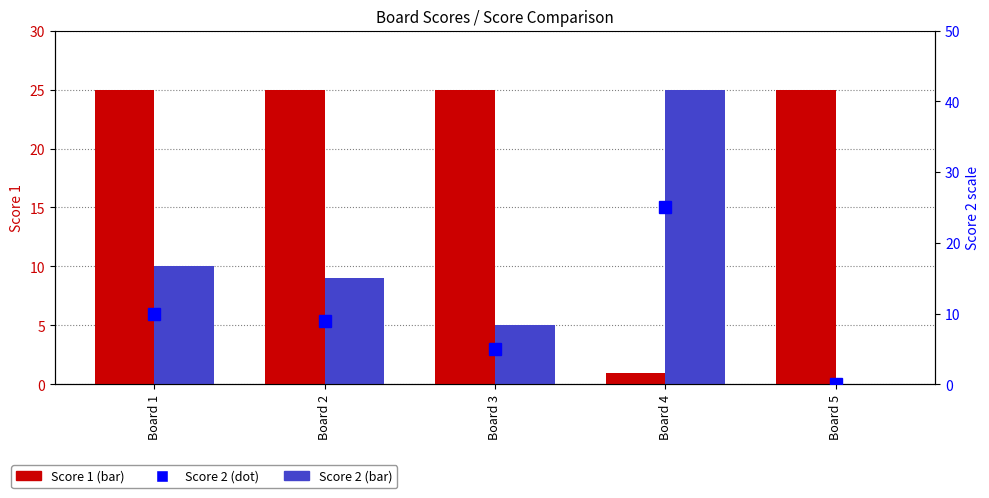

How many data points in Score 2 (dot) are above 9?

2